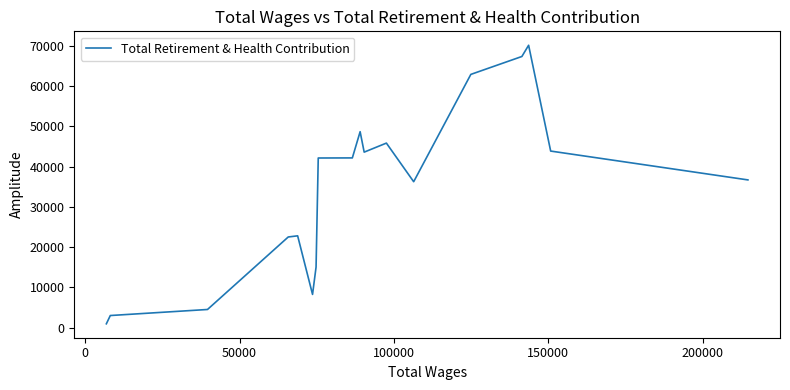

What is the difference between the maximum and minimum values?

69162